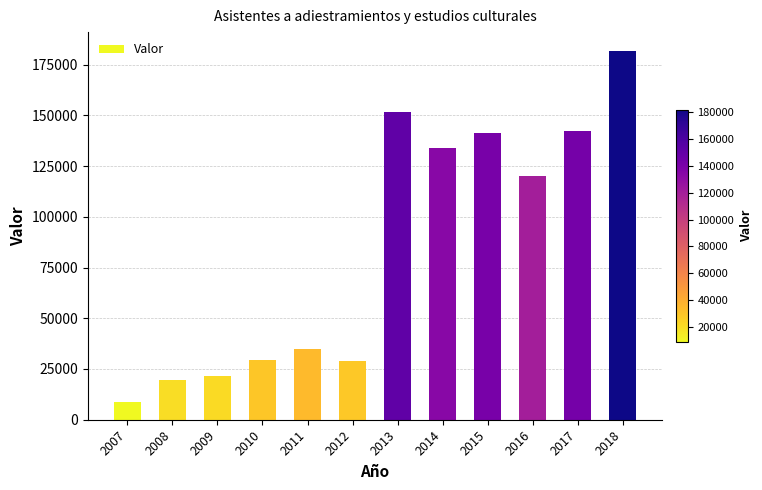

What is the value of the 11th bar from the left?

142156